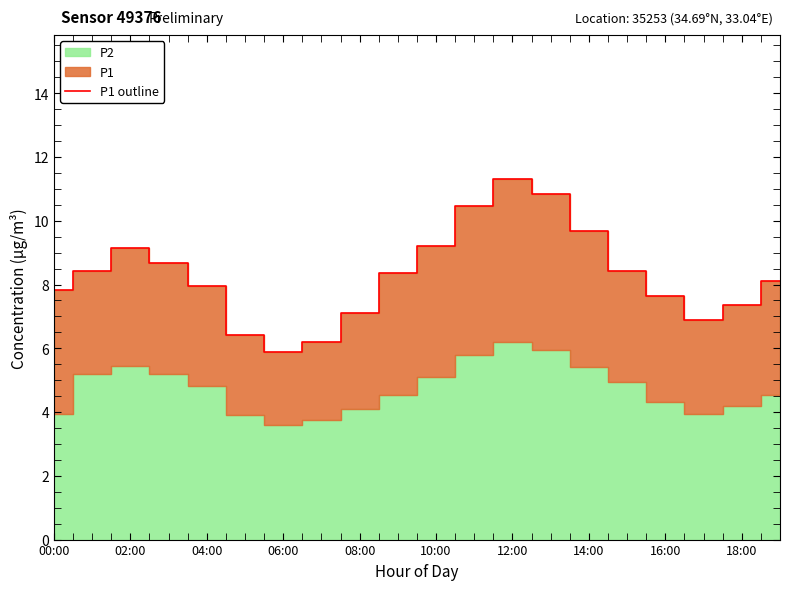

The value of P1 outline at 02:00 is 16.2. True or false?

False